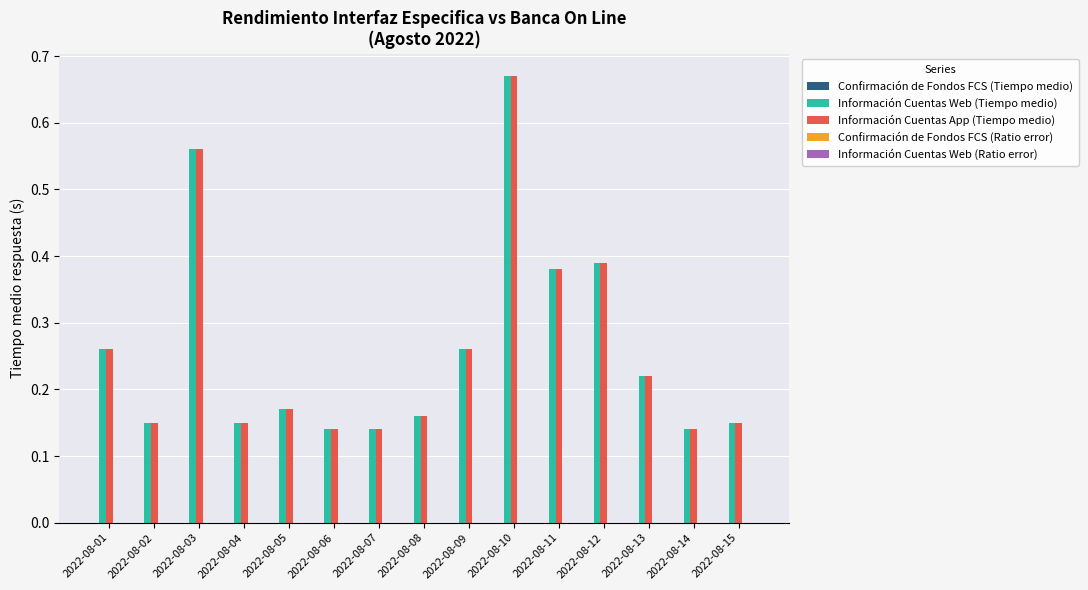

How many Información Cuentas App (Tiempo medio) values are between 0 and 1?

15